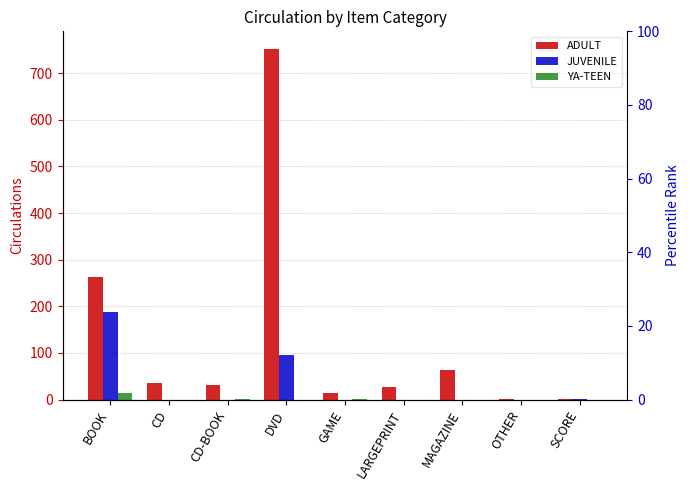

Reading left to right, what are all the values shown in this chart?

ADULT: 262	35	32	752	14	27	64	2	1
JUVENILE: 188	0	0	96	0	0	0	0	1
YA-TEEN: 15	0	1	0	1	0	0	0	0